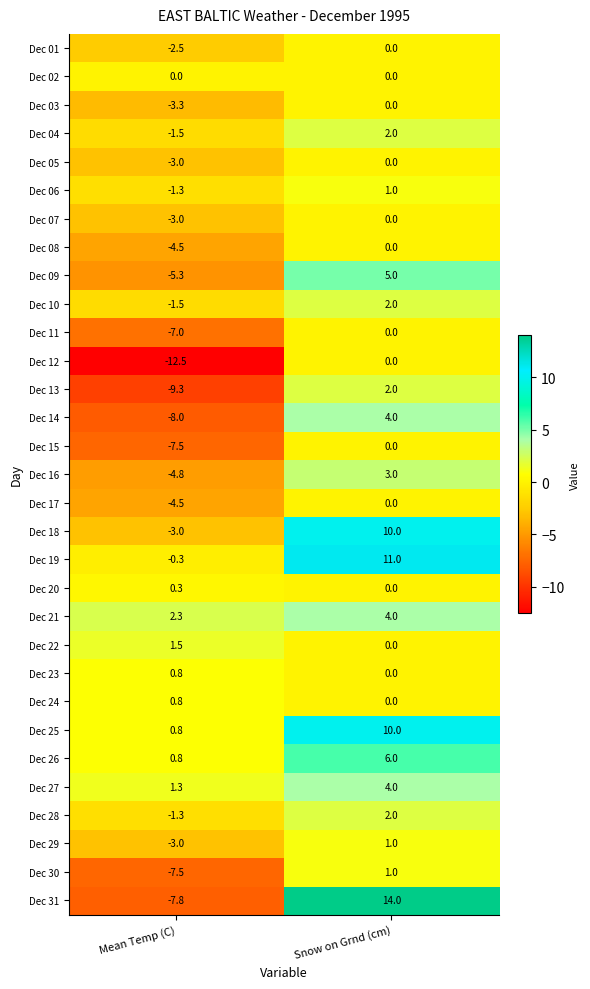

Which category has the lowest value across all series?

Mean Temp (C)